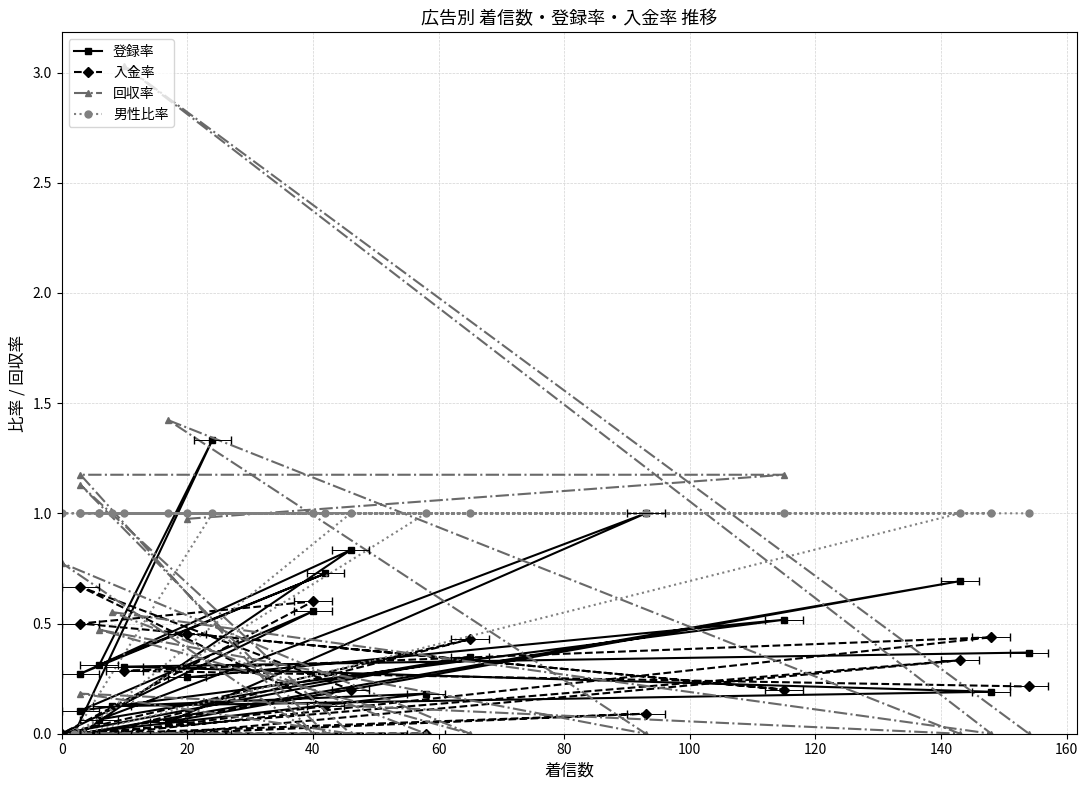

Reading left to right, extract all data points from this chart.

登録率: 0.3	0.5	0.1	0.6	0.0	0.3	0.1	1.0	0.1	0.7	0.0	0.8	0.3	0.7	0.3	1.3	0.0	0.2	0.1	0.2	0.3	0.4
入金率: 0.5	0.2	0.5	0.6	0.0	0.4	0.0	0.1	0.0	0.3	0.0	0.2	0.7	0.1	0.0	0.0	0.0	0.0	0.0	0.4	0.3	0.2
回収率: 1.0	1.2	1.2	0.0	0.8	0.0	0.5	0.0	1.4	0.0	0.2	0.0	1.1	0.0	0.0	0.0	0.0	0.0	0.6	0.0	3.0	0.0
男性比率: 1.0	1.0	1.0	1.0	1.0	1.0	1.0	1.0	1.0	1.0	0.0	1.0	1.0	1.0	1.0	1.0	0.0	1.0	1.0	1.0	1.0	1.0